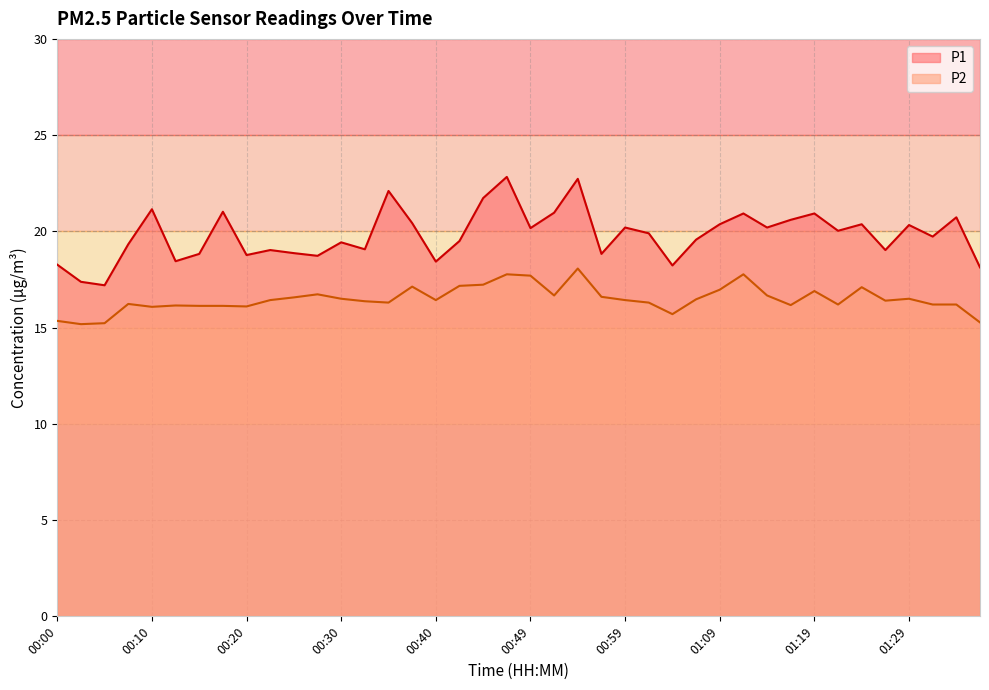

Is it true that P1 equals 38.2 at 00:35?

False